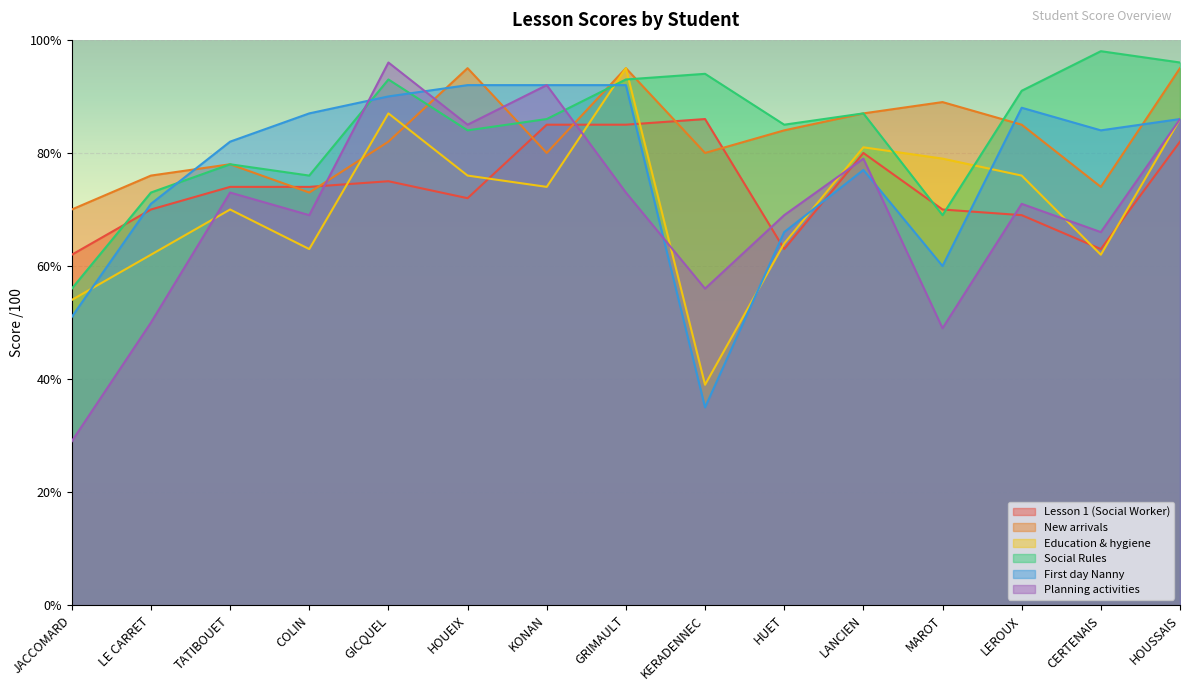

How many values in the Planning activities series are below 71?

7